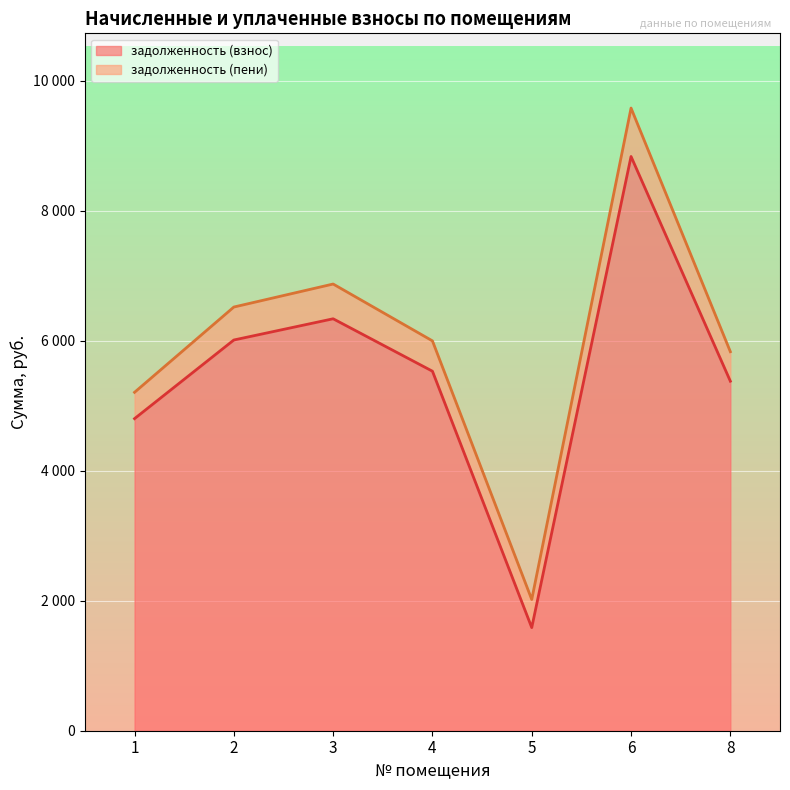

Count the number of data series in this chart.

2